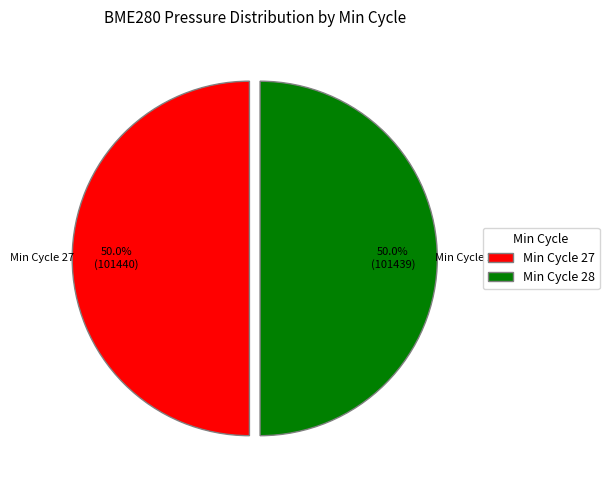

To the nearest percent, what is the average slice percentage?

50%